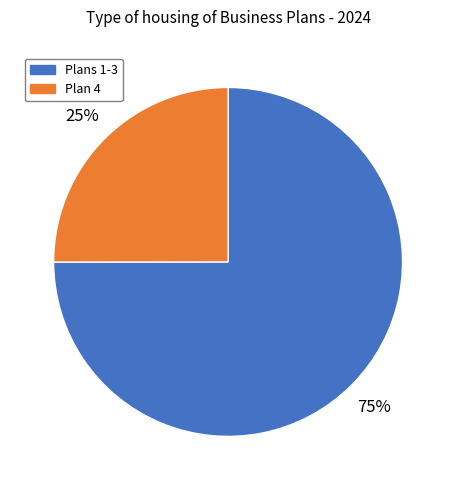

Does any single category account for the majority?

Yes